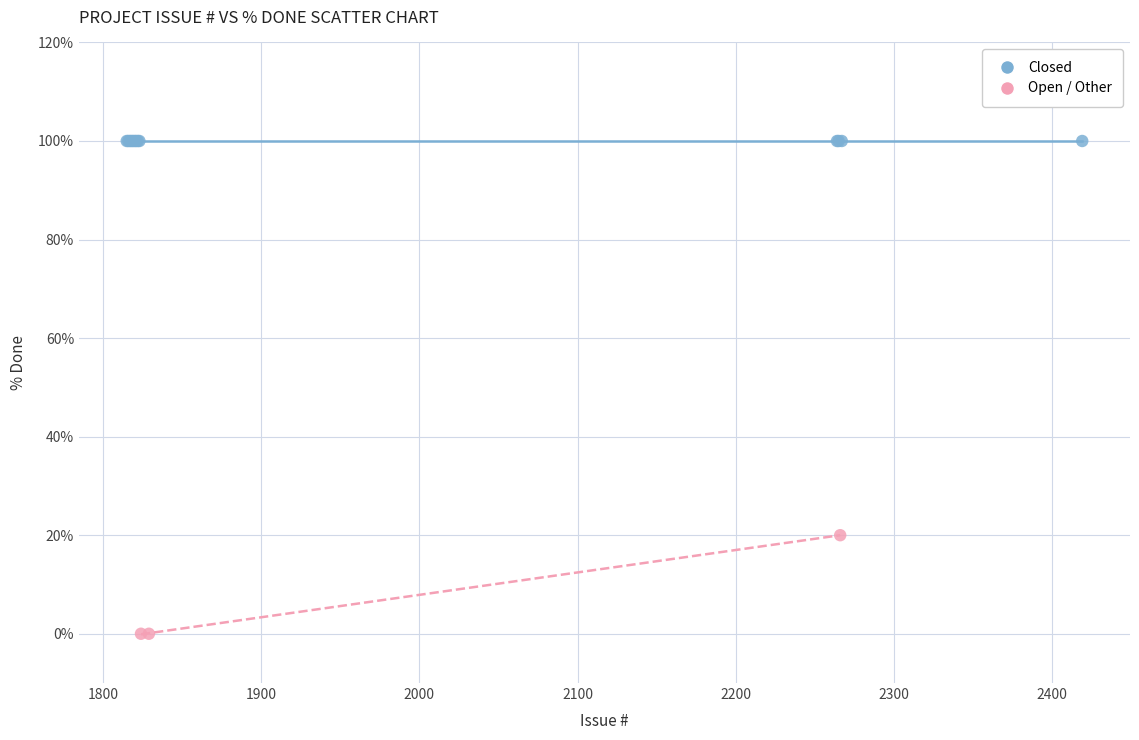

Which series contains the highest Y value?

Closed